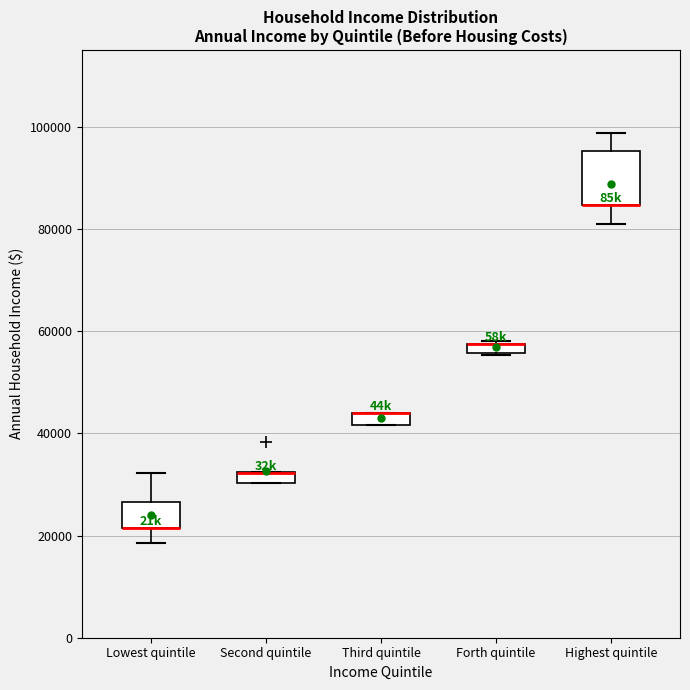

Where is the lower edge of the box for Second quintile on the y-axis? The values are not printed on the chart, so give them approximately, as read against the axis.

30000